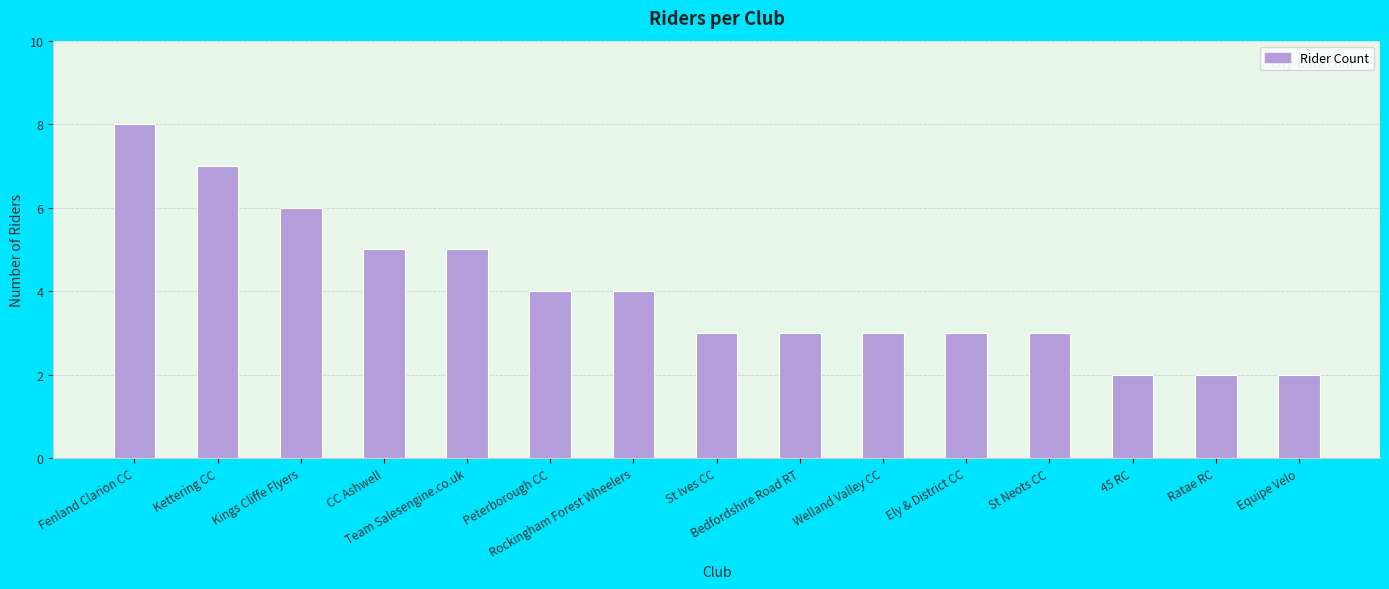

Which has a higher value, Ely & District CC or Equipe Velo?

Ely & District CC